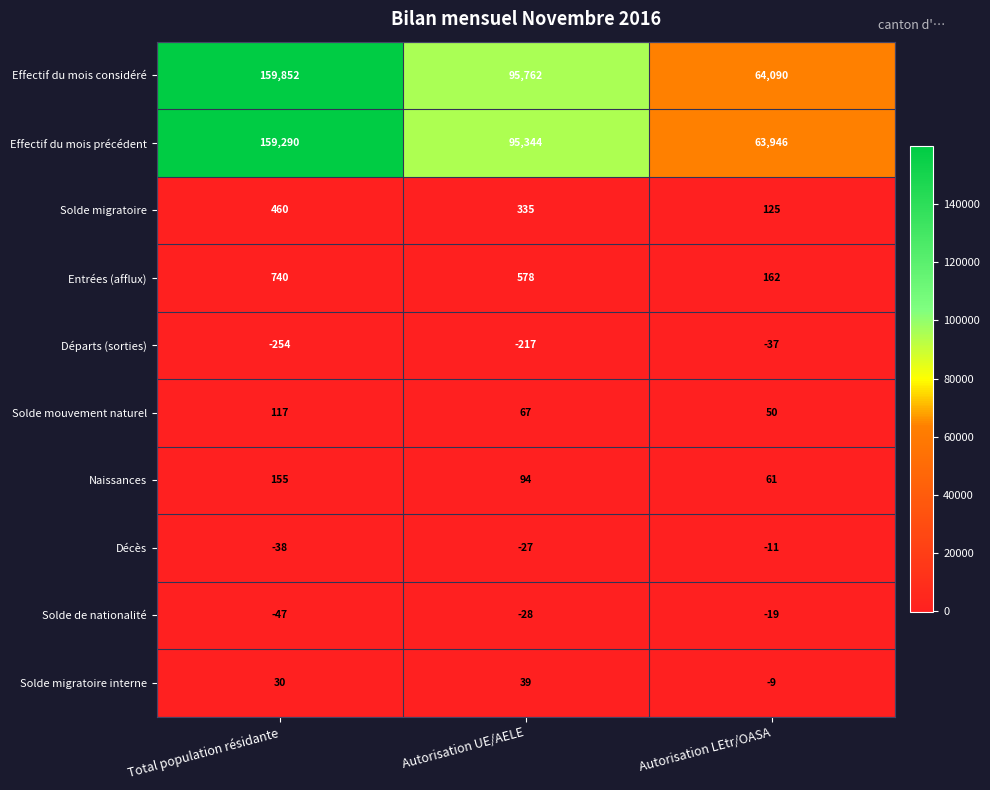

Reading left to right, extract all data points from this chart.

Effectif du mois considéré: Total population résidante=159852	Autorisation UE/AELE=95762	Autorisation LEtr/OASA=64090
Effectif du mois précédent: Total population résidante=159290	Autorisation UE/AELE=95344	Autorisation LEtr/OASA=63946
Solde migratoire: Total population résidante=460	Autorisation UE/AELE=335	Autorisation LEtr/OASA=125
Entrées (afflux): Total population résidante=740	Autorisation UE/AELE=578	Autorisation LEtr/OASA=162
Départs (sorties): Total population résidante=-254	Autorisation UE/AELE=-217	Autorisation LEtr/OASA=-37
Solde mouvement naturel: Total population résidante=117	Autorisation UE/AELE=67	Autorisation LEtr/OASA=50
Naissances: Total population résidante=155	Autorisation UE/AELE=94	Autorisation LEtr/OASA=61
Décès: Total population résidante=-38	Autorisation UE/AELE=-27	Autorisation LEtr/OASA=-11
Solde de nationalité: Total population résidante=-47	Autorisation UE/AELE=-28	Autorisation LEtr/OASA=-19
Solde migratoire interne: Total population résidante=30	Autorisation UE/AELE=39	Autorisation LEtr/OASA=-9